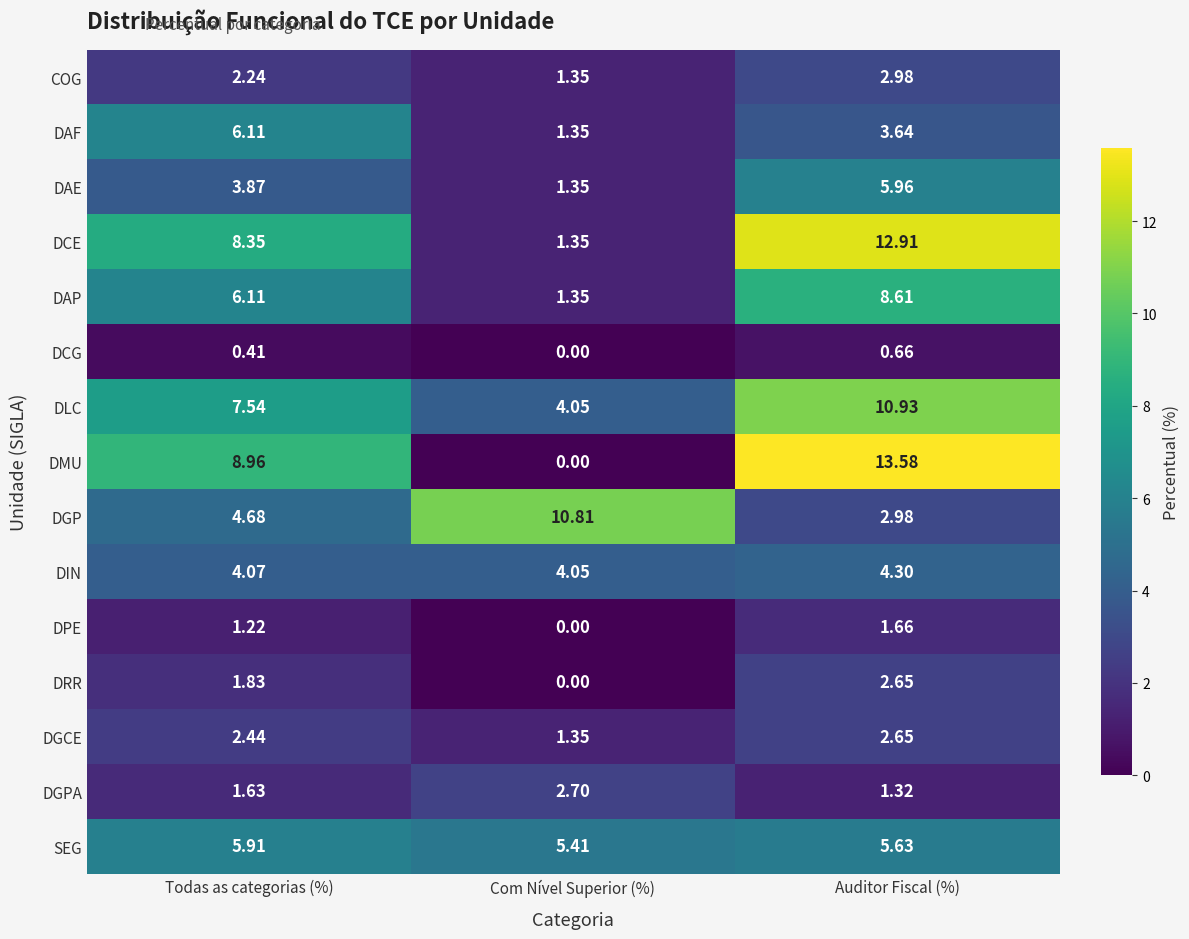

Which series has the widest spread of values?

DMU